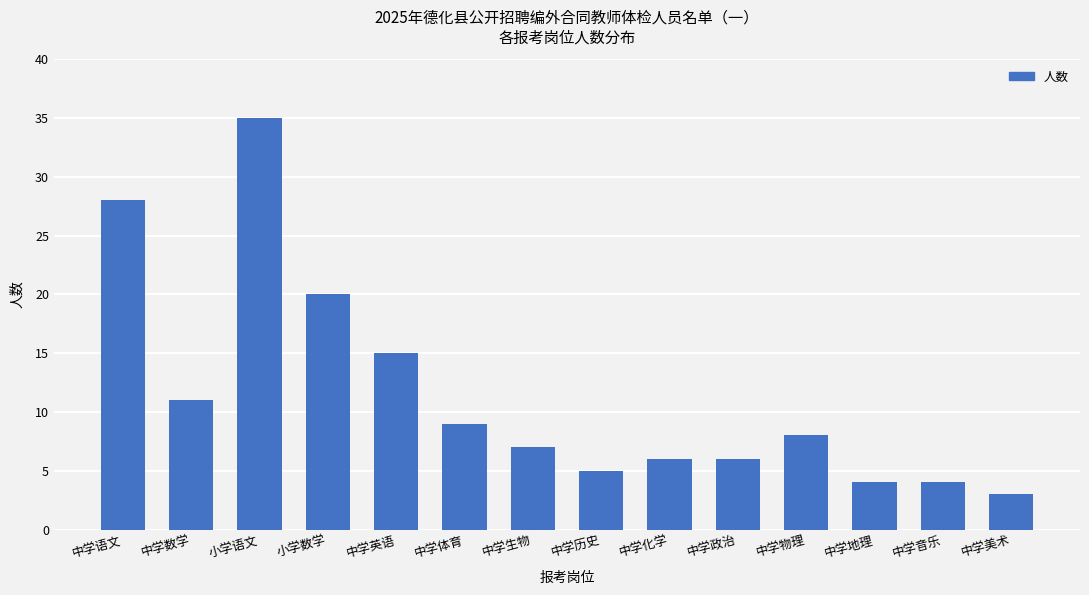

What is the average value?

12